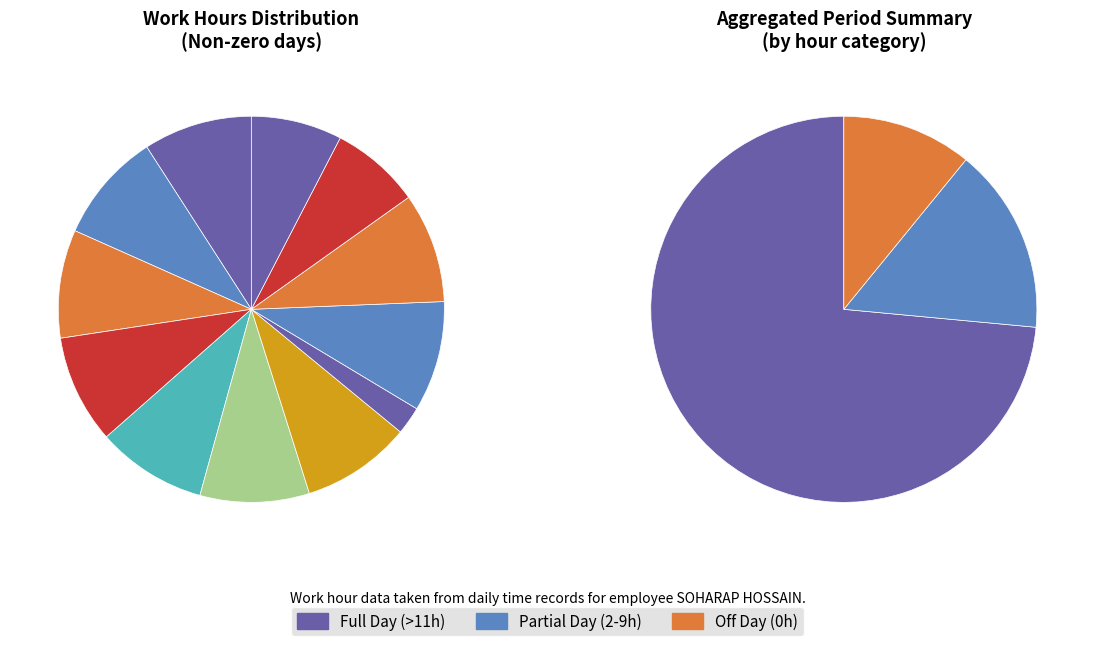

To the nearest percent, what portion does 12-Fri represent?

9%